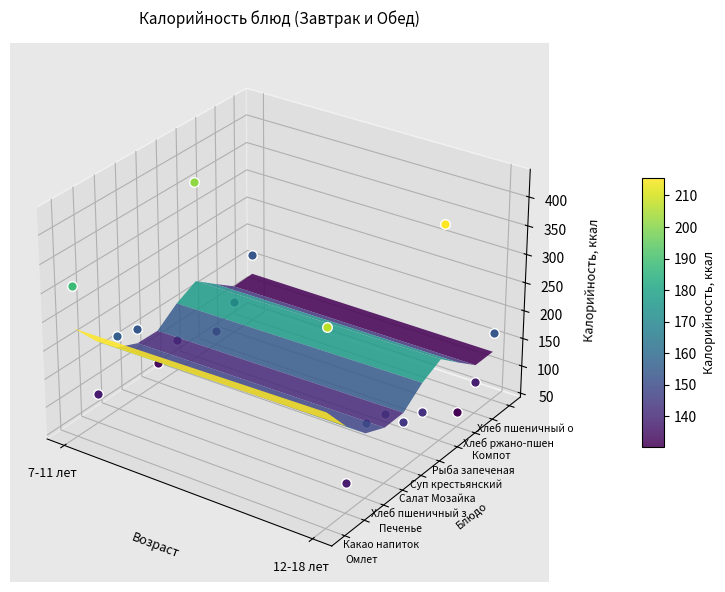

Reading left to right, transcribe all the data shown in this chart.

Омлет: 301.4	376.9
Какао напиток: 87.5	87.5
Печенье: 166.8	166.8
Хлеб пшеничный з: 157.0	157.0
Салат Мозайка: 71.2	118.6
Суп крестьянский: 89.4	111.7
Рыба запеченая: 354.7	413.8
Компот: 60.7	60.7
Хлеб ржано-пшен: 92.0	92.0
Хлеб пшеничный о: 157.2	157.2